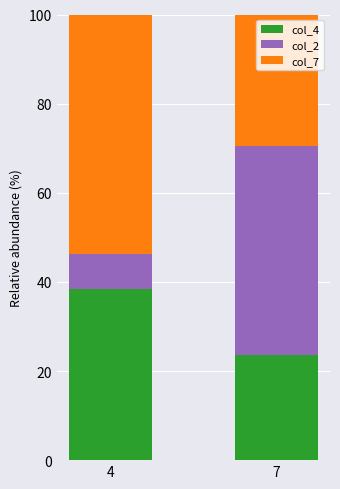

Reading left to right, list the values for the col_4 series.

38.5	23.5